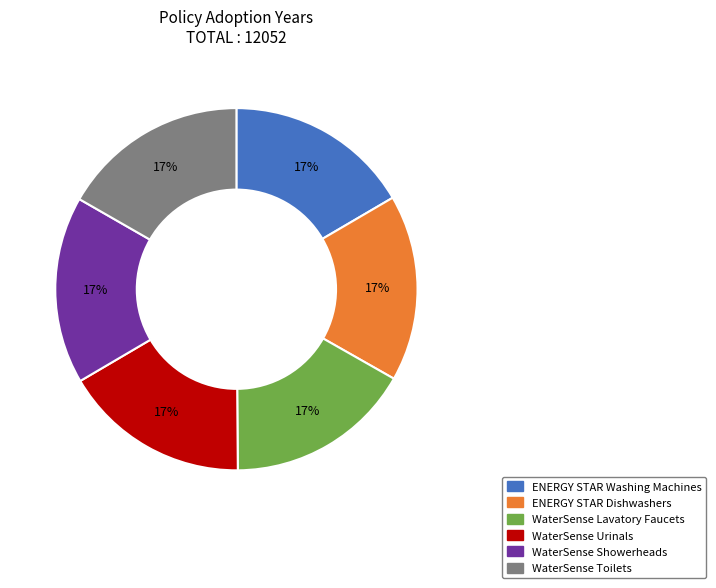

What percentage is the ENERGY STAR Dishwashers slice, to the nearest percent?

17%